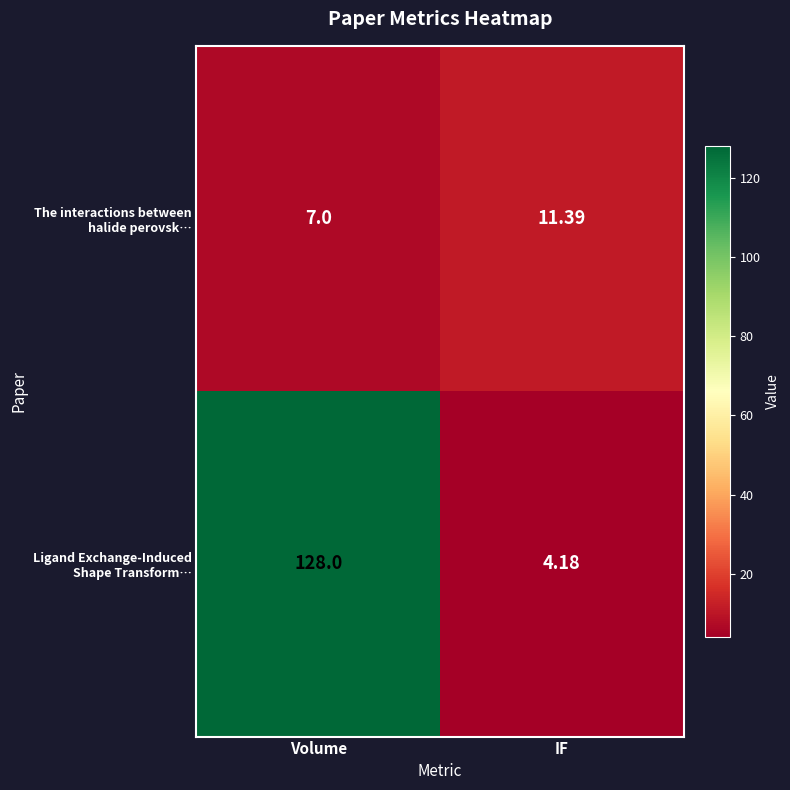

Which category has the highest value across all series?

Volume